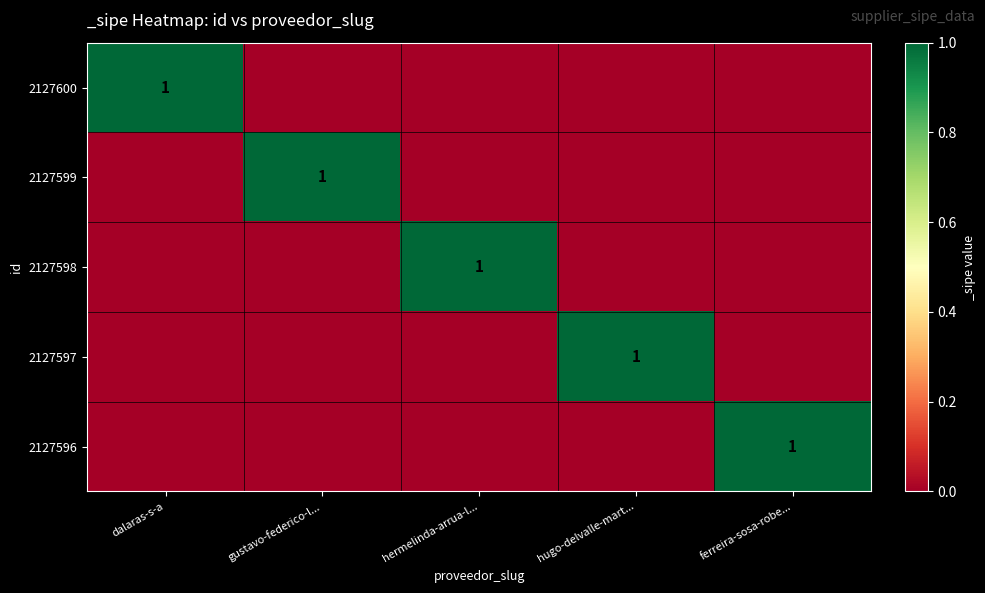

Is it true that 2127600 equals 2 at dalaras-s-a?

False